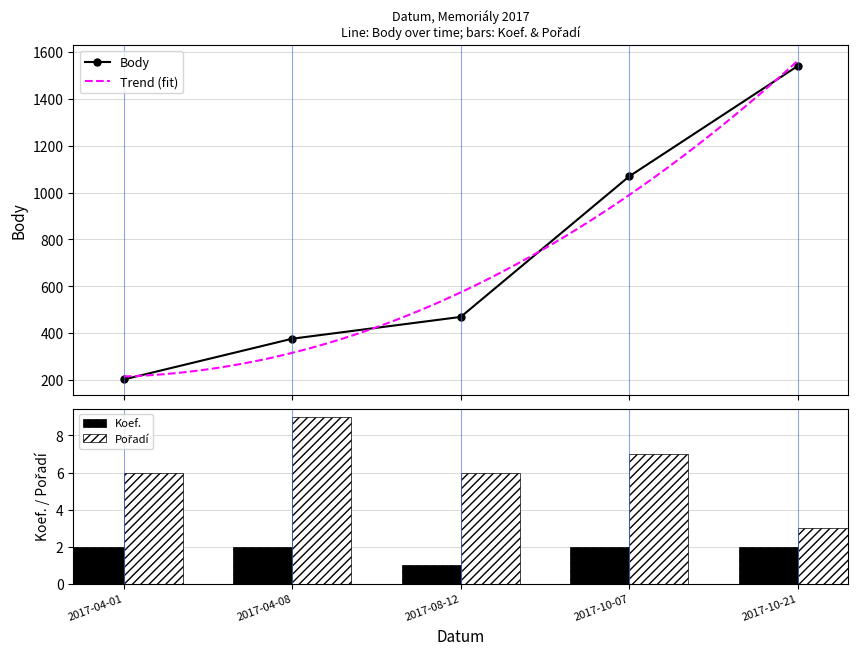

What is the sum of the Koef. values at 2017-04-08 and 2017-10-21?

4